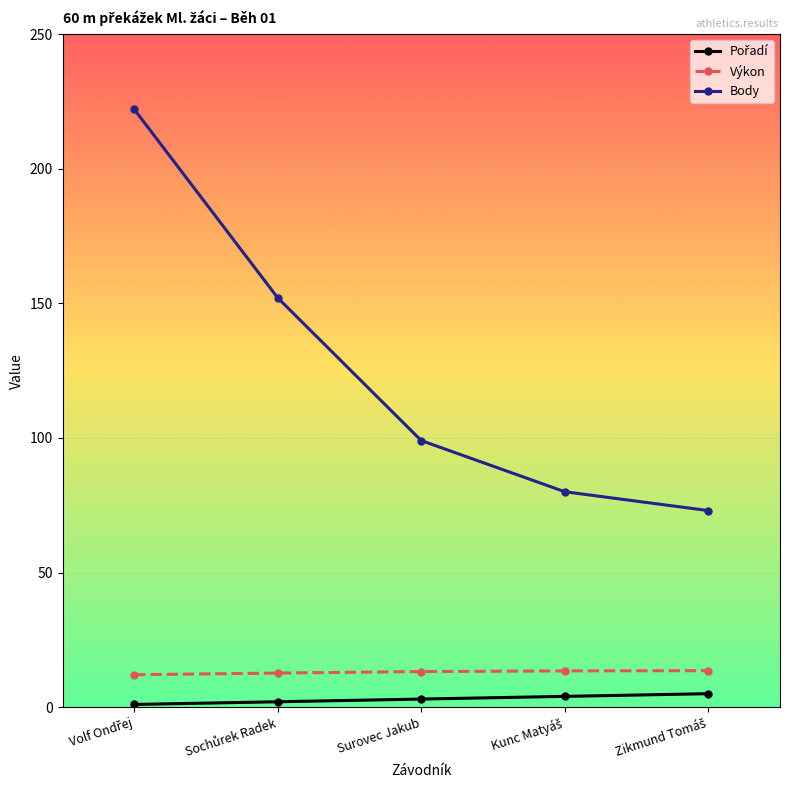

Which series has the widest spread of values?

Body